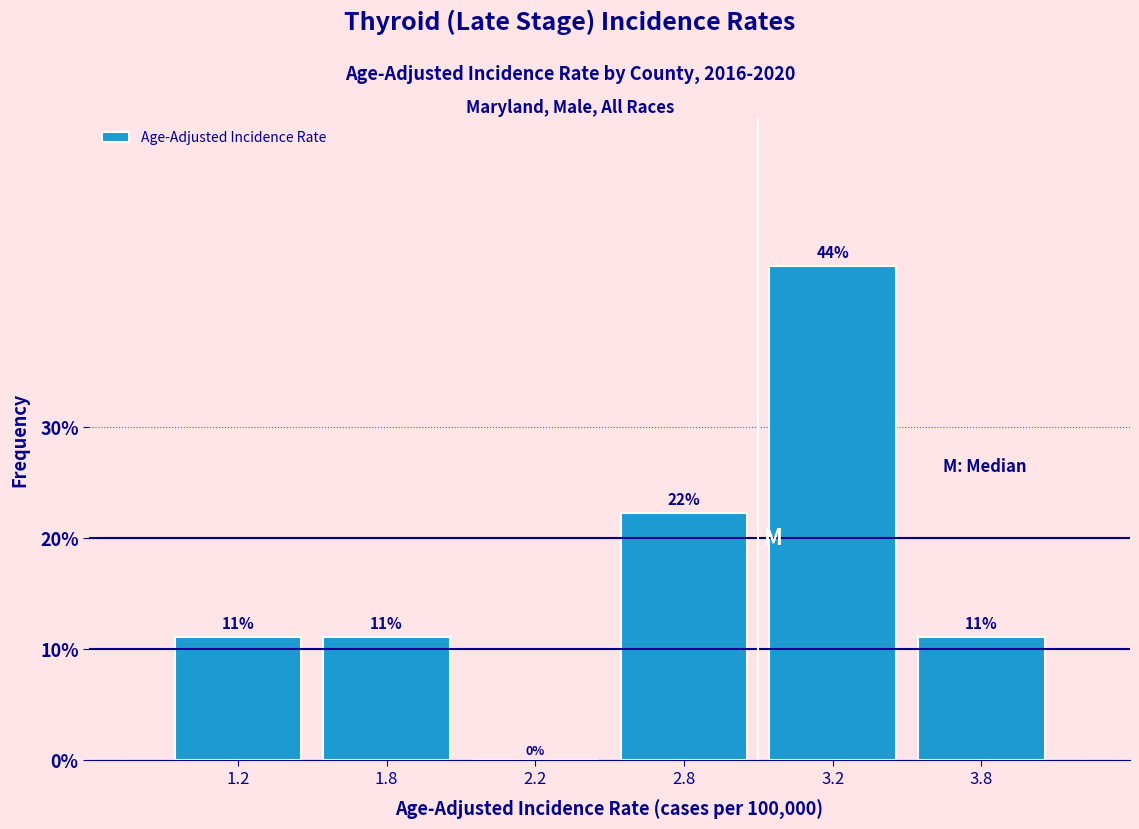

Are the bars horizontal?

No